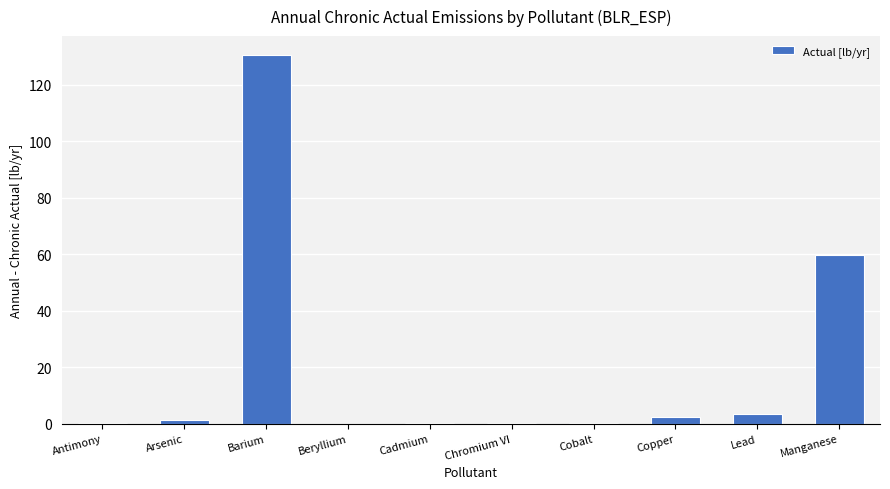

Which has a higher value, Manganese or Cadmium?

Manganese